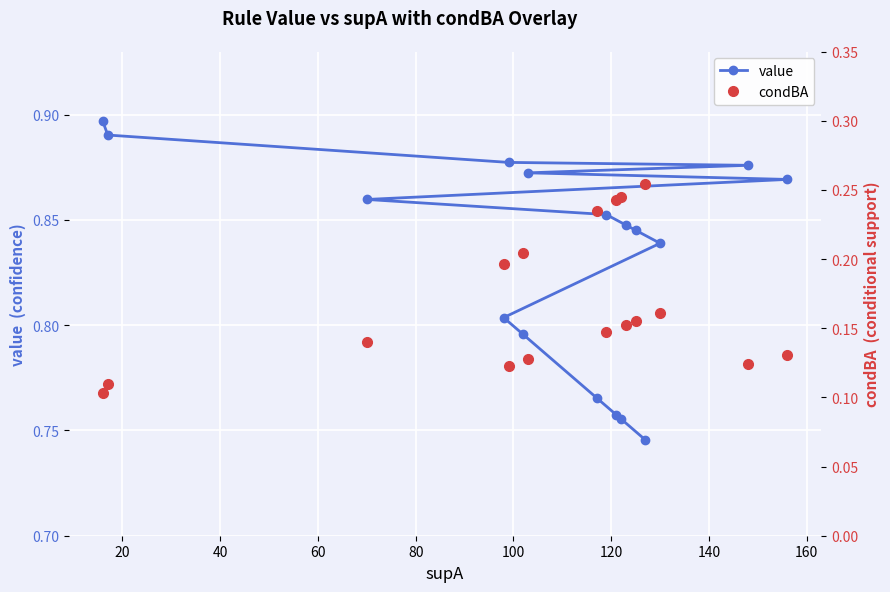

True or false: condBA and value intersect in this chart.

False